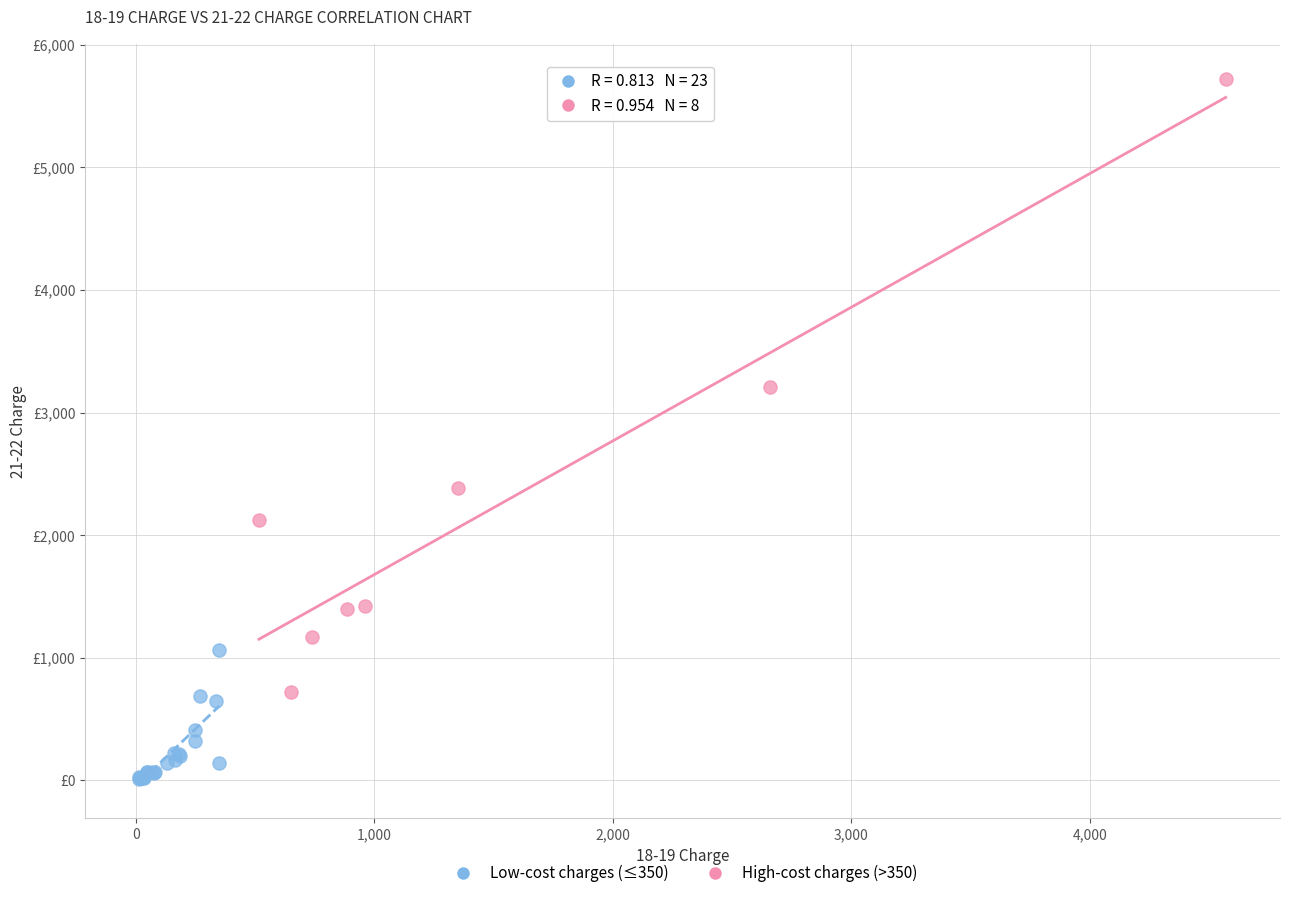

What are all the series names shown in the legend?

Low-cost charges (≤350), High-cost charges (>350)